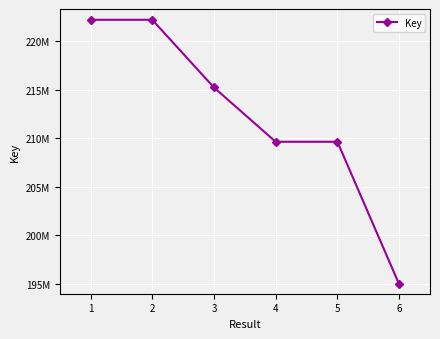

What is the value of the 4th point from the left?

209634080